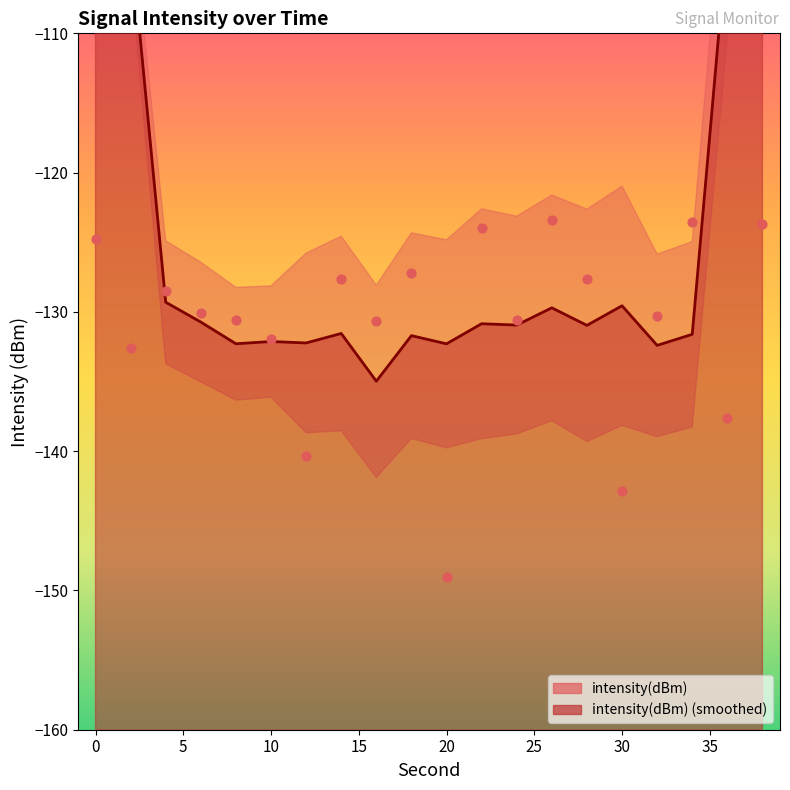

What is the change in value from 0 to 6?

-5.3